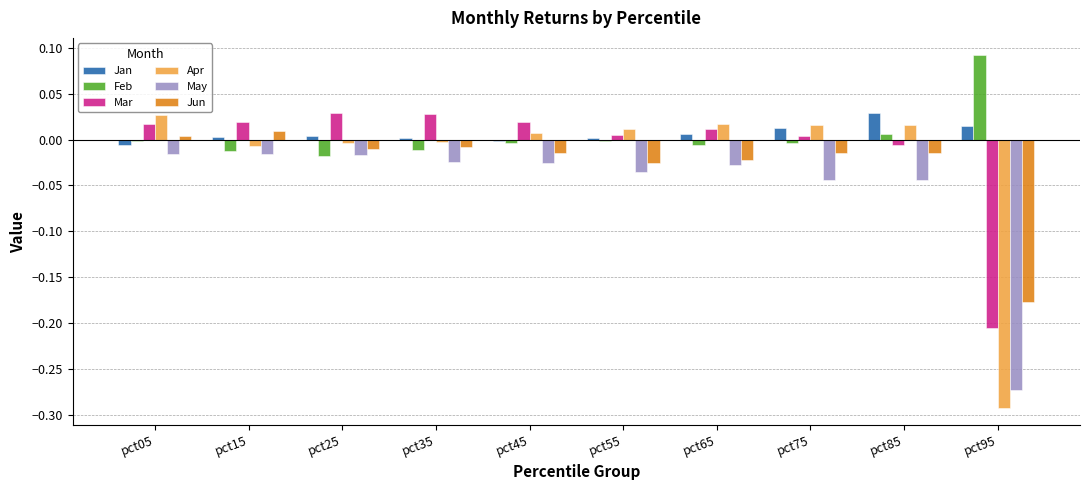

What are all the series names shown in the legend?

Jan, Feb, Mar, Apr, May, Jun